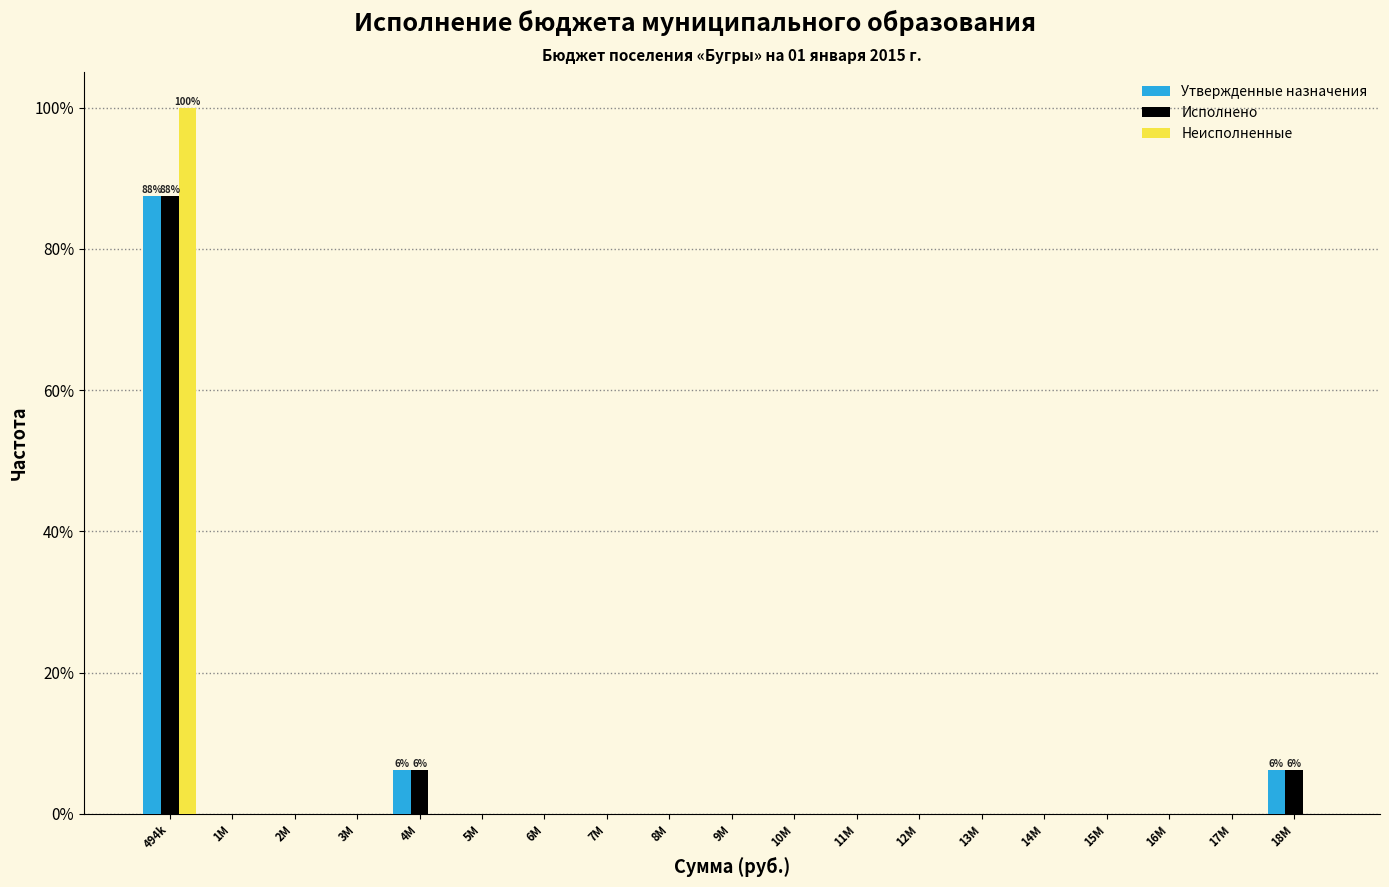

At which label does Утвержденные назначения reach its peak?

494k